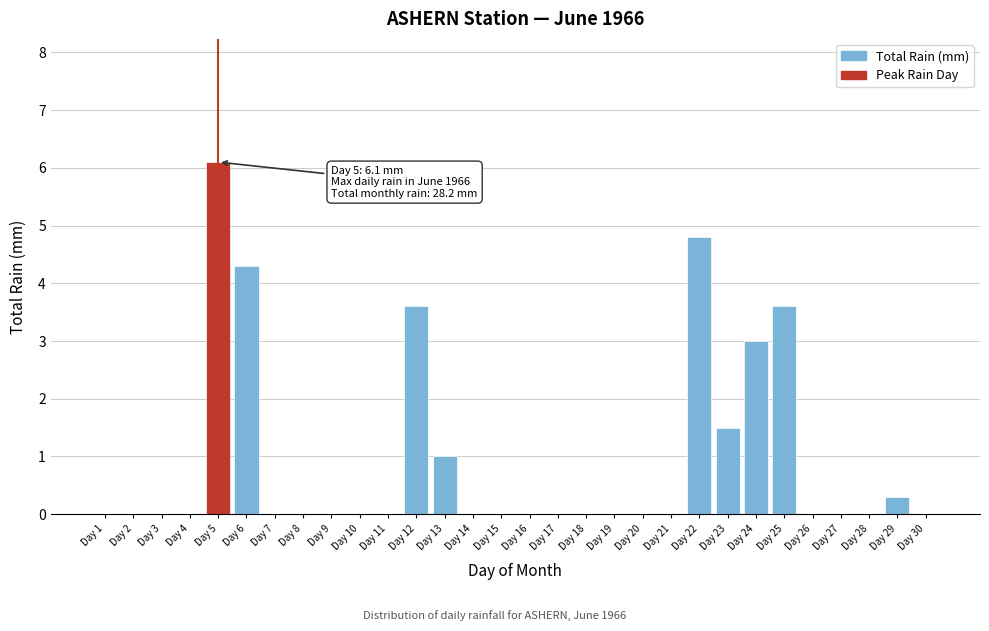

Reading left to right, list all the values displayed in this chart.

Day 1=0.0	Day 2=0.0	Day 3=0.0	Day 4=0.0	Day 5=6.1	Day 6=4.3	Day 7=0.0	Day 8=0.0	Day 9=0.0	Day 10=0.0	Day 11=0.0	Day 12=3.6	Day 13=1.0	Day 14=0.0	Day 15=0.0	Day 16=0.0	Day 17=0.0	Day 18=0.0	Day 19=0.0	Day 20=0.0	Day 21=0.0	Day 22=4.8	Day 23=1.5	Day 24=3.0	Day 25=3.6	Day 26=0.0	Day 27=0.0	Day 28=0.0	Day 29=0.3	Day 30=0.0